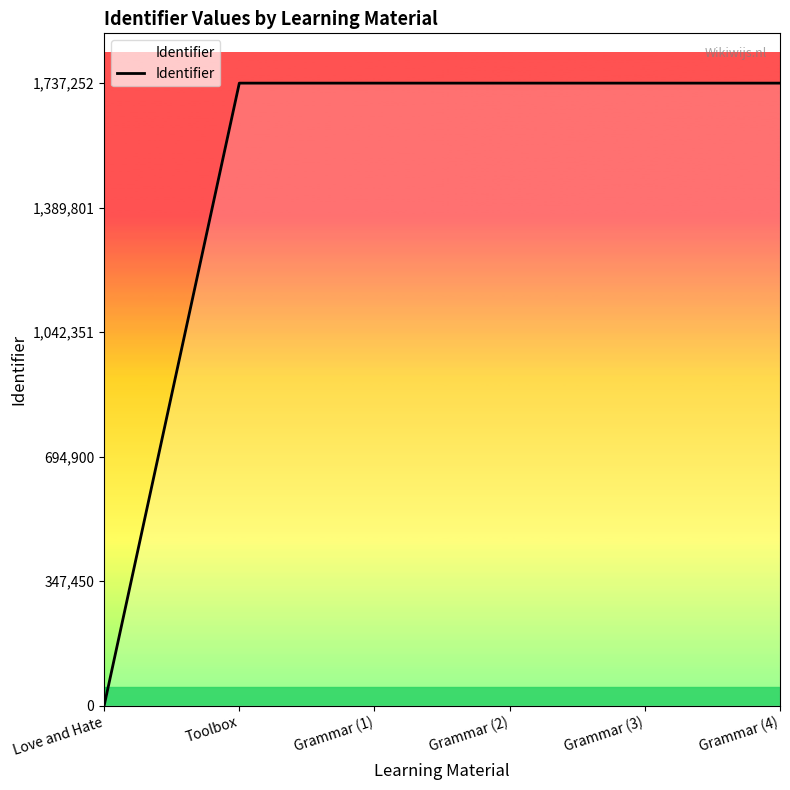

What is the difference between the second highest and minimum values?

1737248